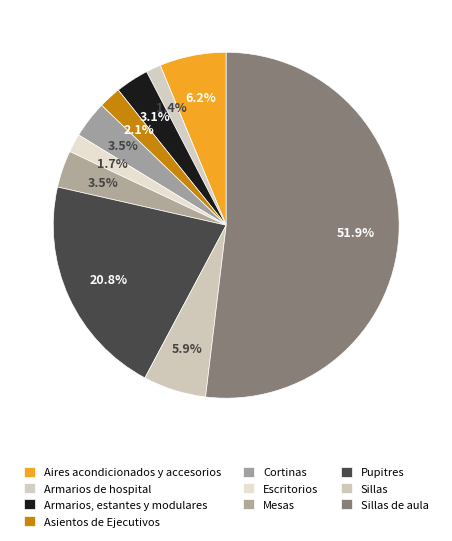

How many segments does this pie chart have?

10